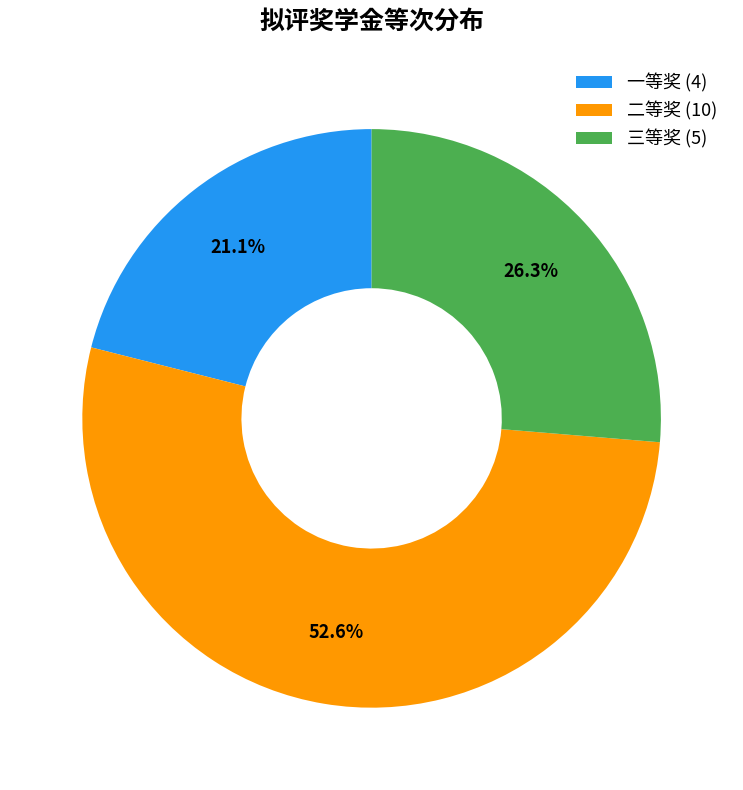

The 二等奖 slice represents 44% of the pie. True or false?

False